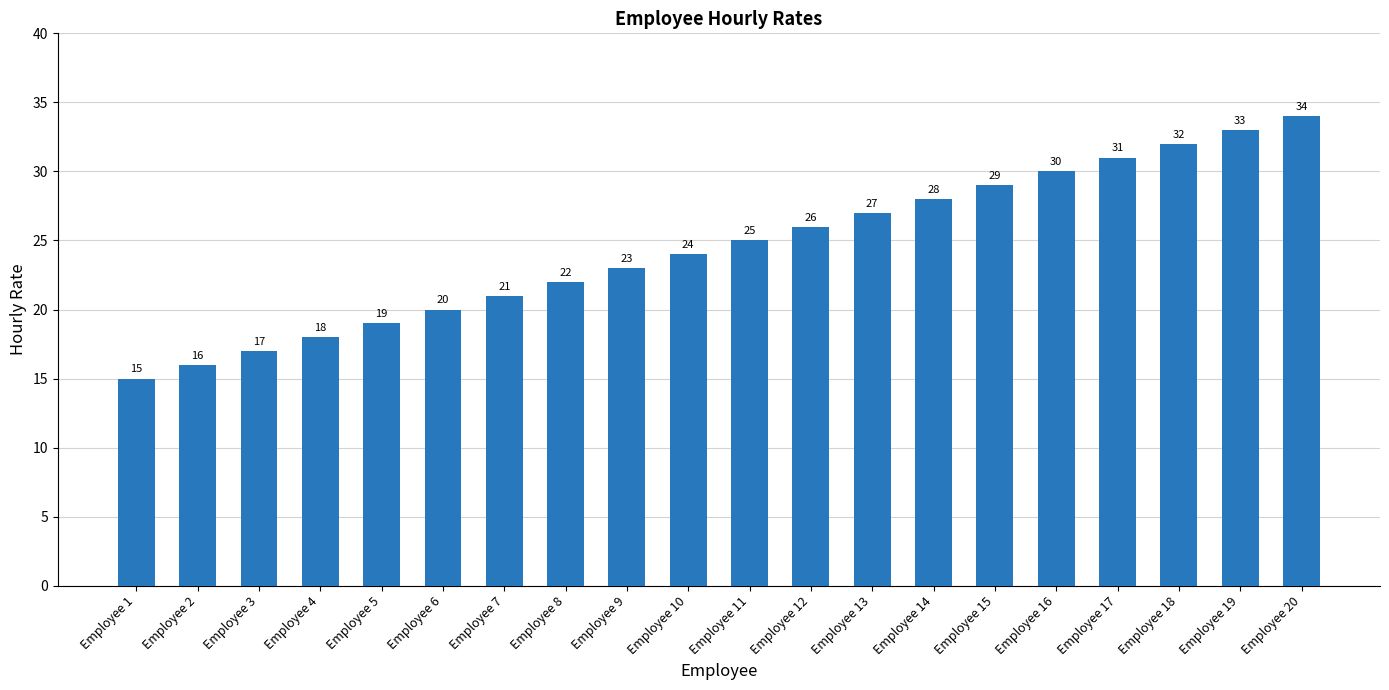

What is the difference between the values at Employee 19 and Employee 2?

17